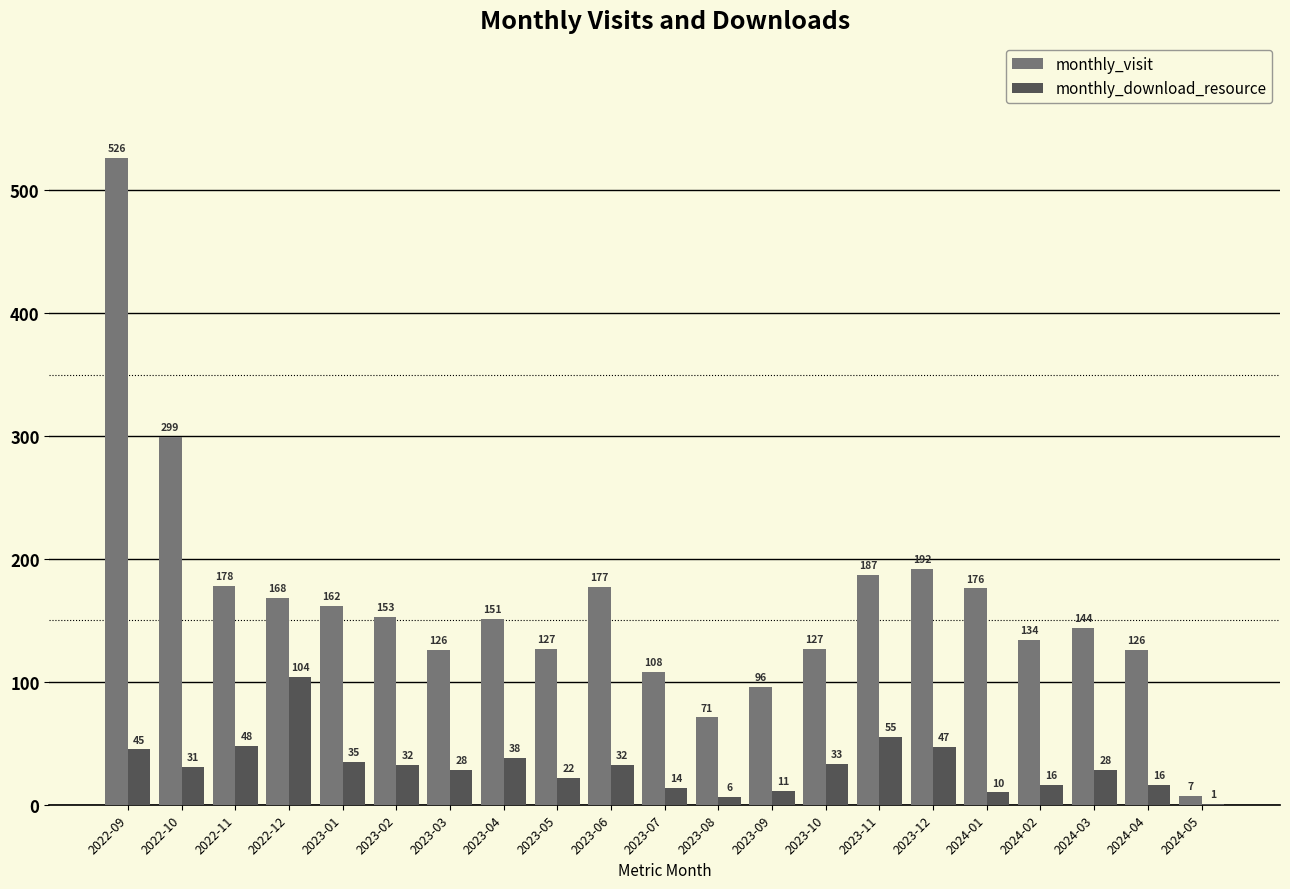

Does the chart contain stacked bars?

No